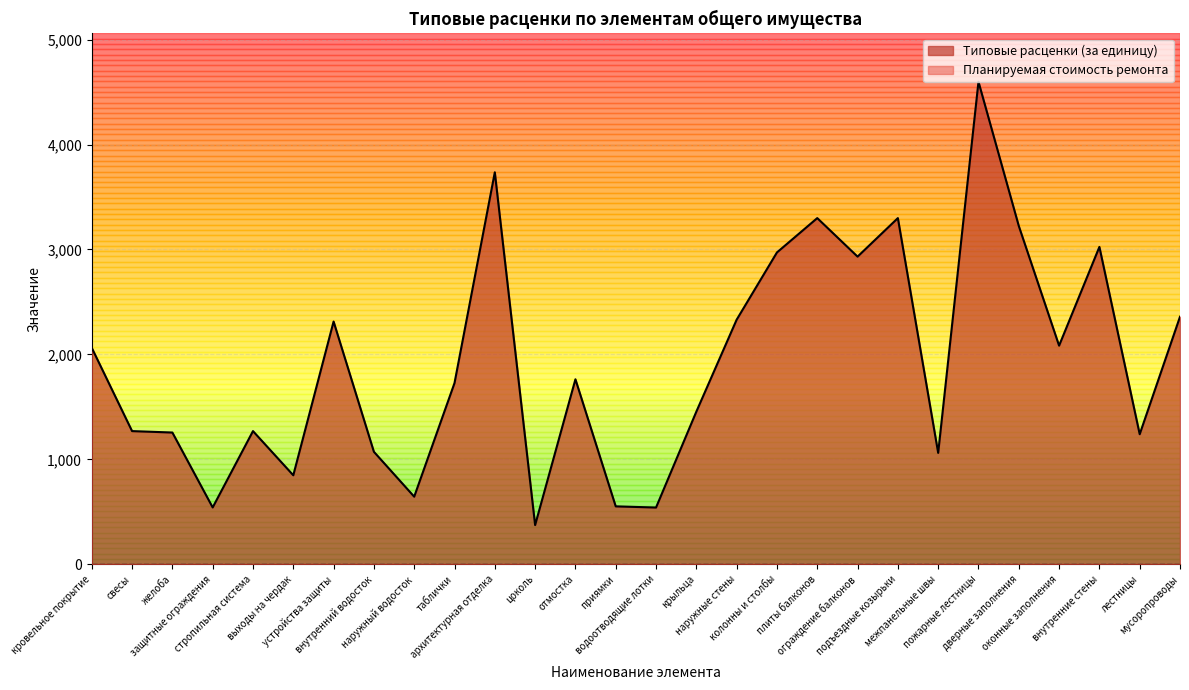

Rank the categories by value from highest to lowest.

пожарные лестницы, архитектурная отделка, подъездные козырьки, плиты балконов, дверные заполнения, внутренние стены, колонны и столбы, ограждение балконов, мусоропроводы, наружные стены, устройства защиты, оконные заполнения, кровельное покрытие, отмостка, таблички, крыльца, свесы, стропильная система, желоба, лестницы, внутренний водосток, межпанельные швы, выходы на чердак, наружный водосток, приямки, защитные ограждения, водоотводящие лотки, цоколь